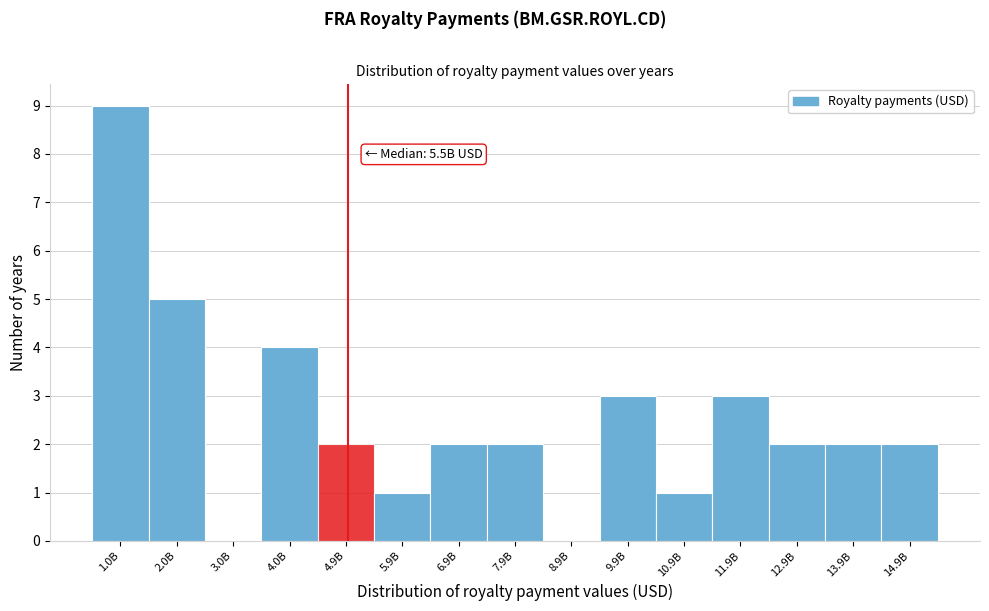

Reading left to right, transcribe all the data shown in this chart.

1.0B=9	2.0B=5	3.0B=0	4.0B=4	4.9B=2	5.9B=1	6.9B=2	7.9B=2	8.9B=0	9.9B=3	10.9B=1	11.9B=3	12.9B=2	13.9B=2	14.9B=2